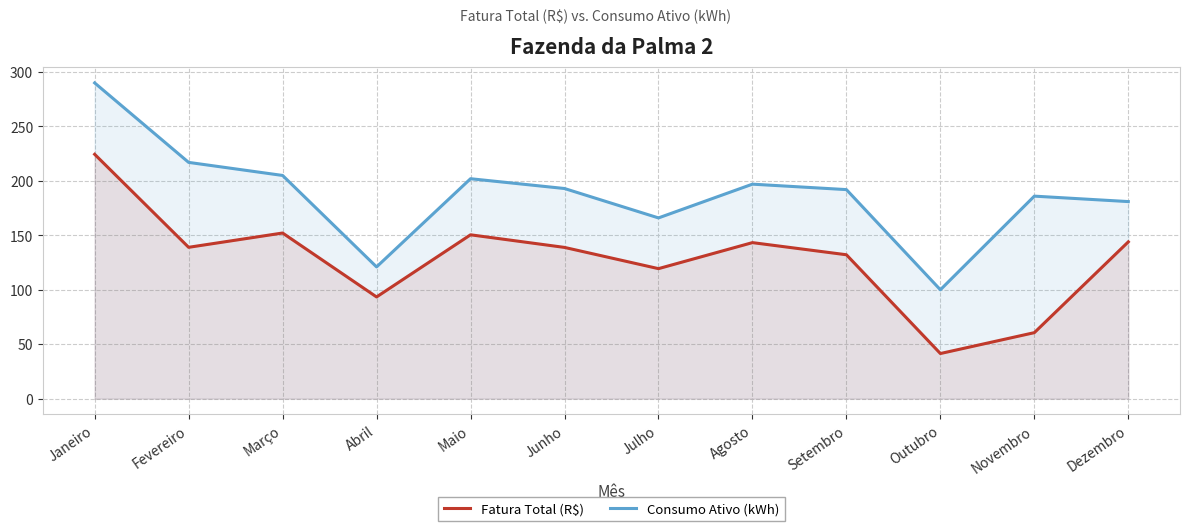

Rank the categories by Consumo Ativo (kWh) value from highest to lowest.

Janeiro, Fevereiro, Março, Maio, Agosto, Junho, Setembro, Novembro, Dezembro, Julho, Abril, Outubro